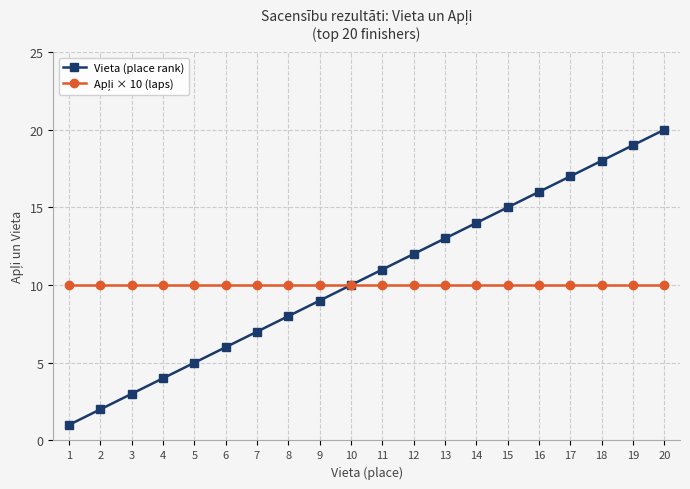

Which series changed the most between 3 and 16?

Vieta (place rank)